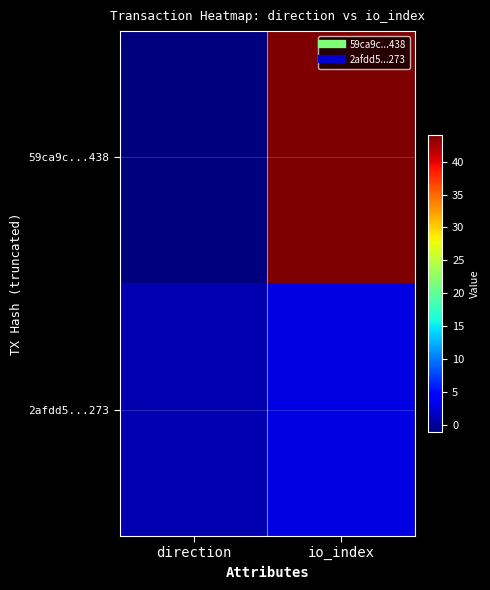

What is the minimum value shown in the chart?

-1